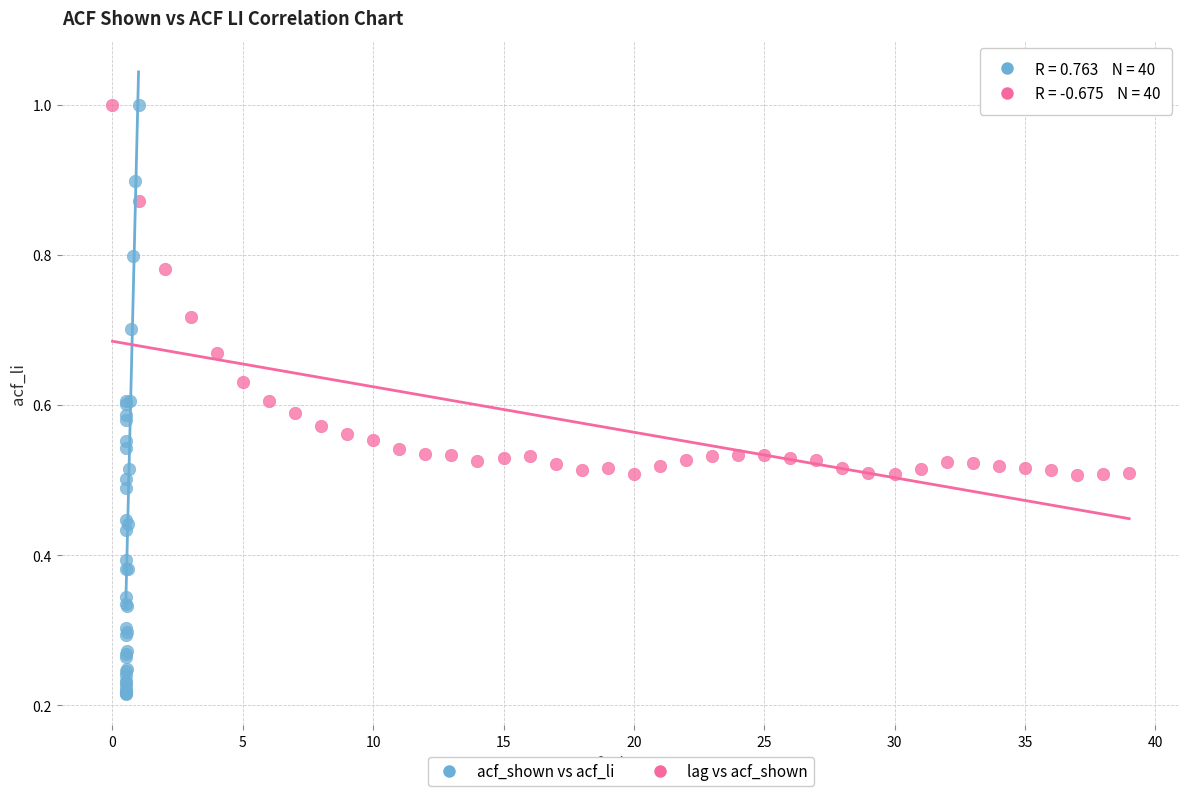

Which series has the widest spread of Y values?

acf_shown vs acf_li